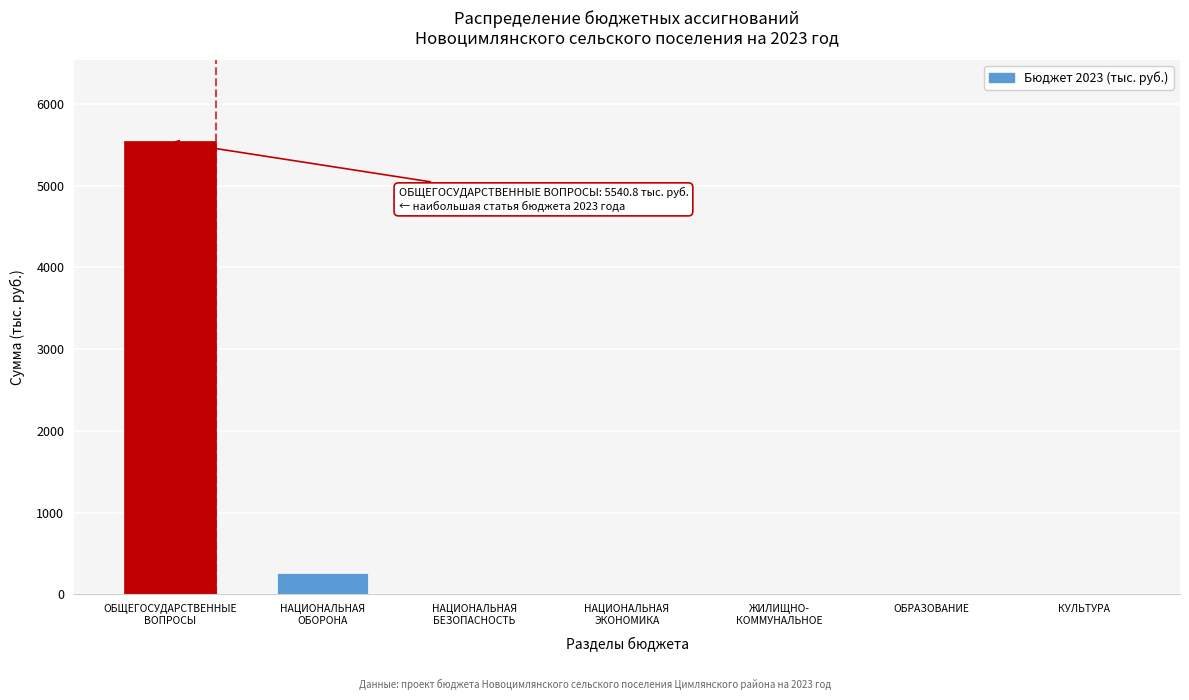

The chart shows a value of -3096.4 at ОБРАЗОВАНИЕ. True or false?

False